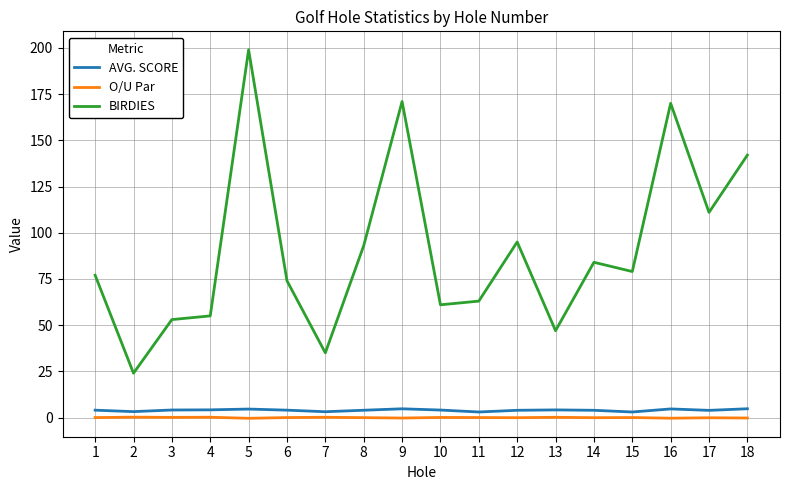

Where is BIRDIES nearest to the value 111?

17